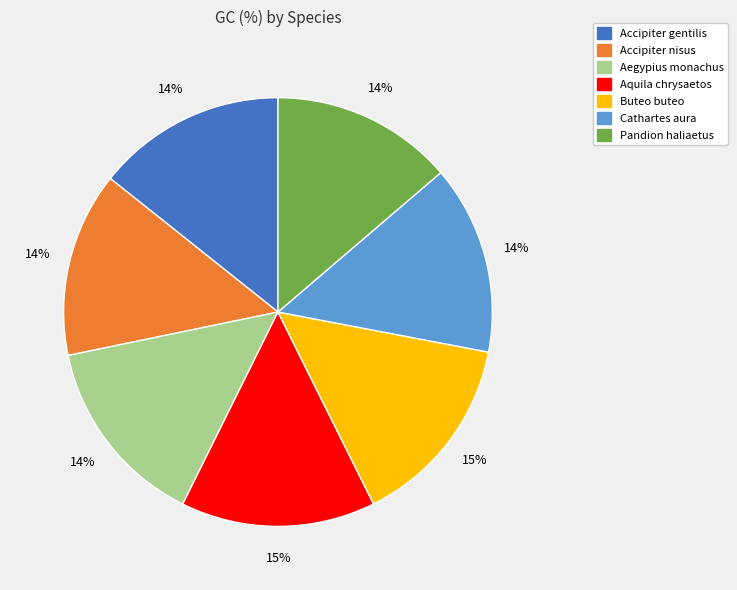

Count the number of slices in the pie.

7